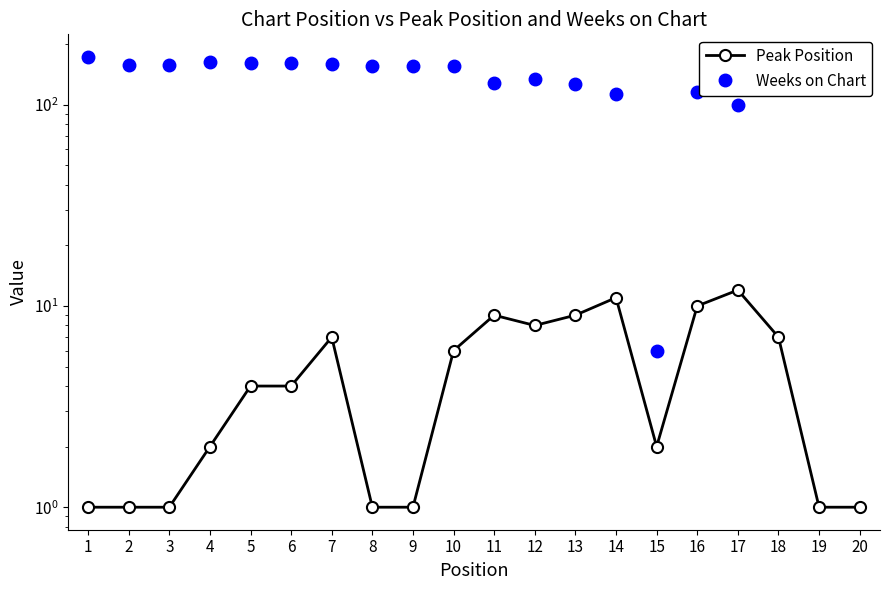

What is the smallest value displayed?

1